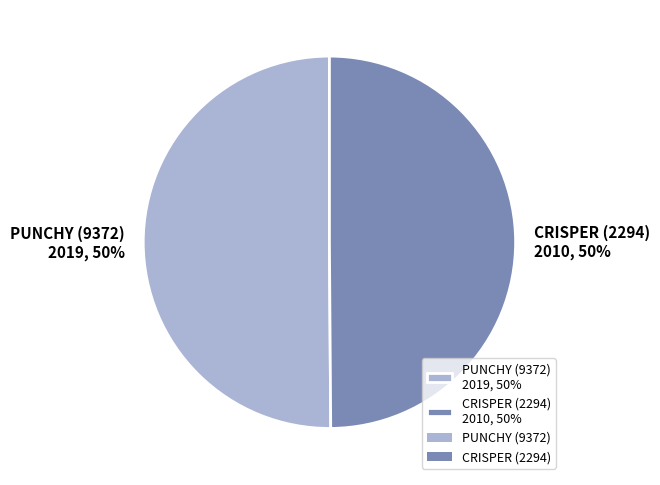

What percentage is the CRISPER (2294) 2010, 50% slice, to the nearest percent?

50%